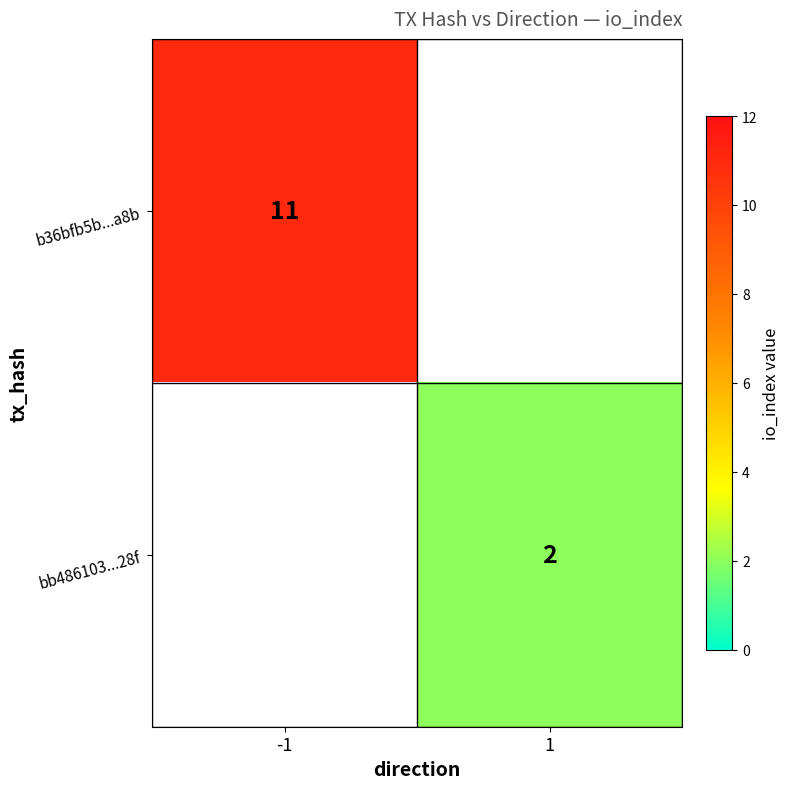

At which category is the sum across all series the highest?

-1